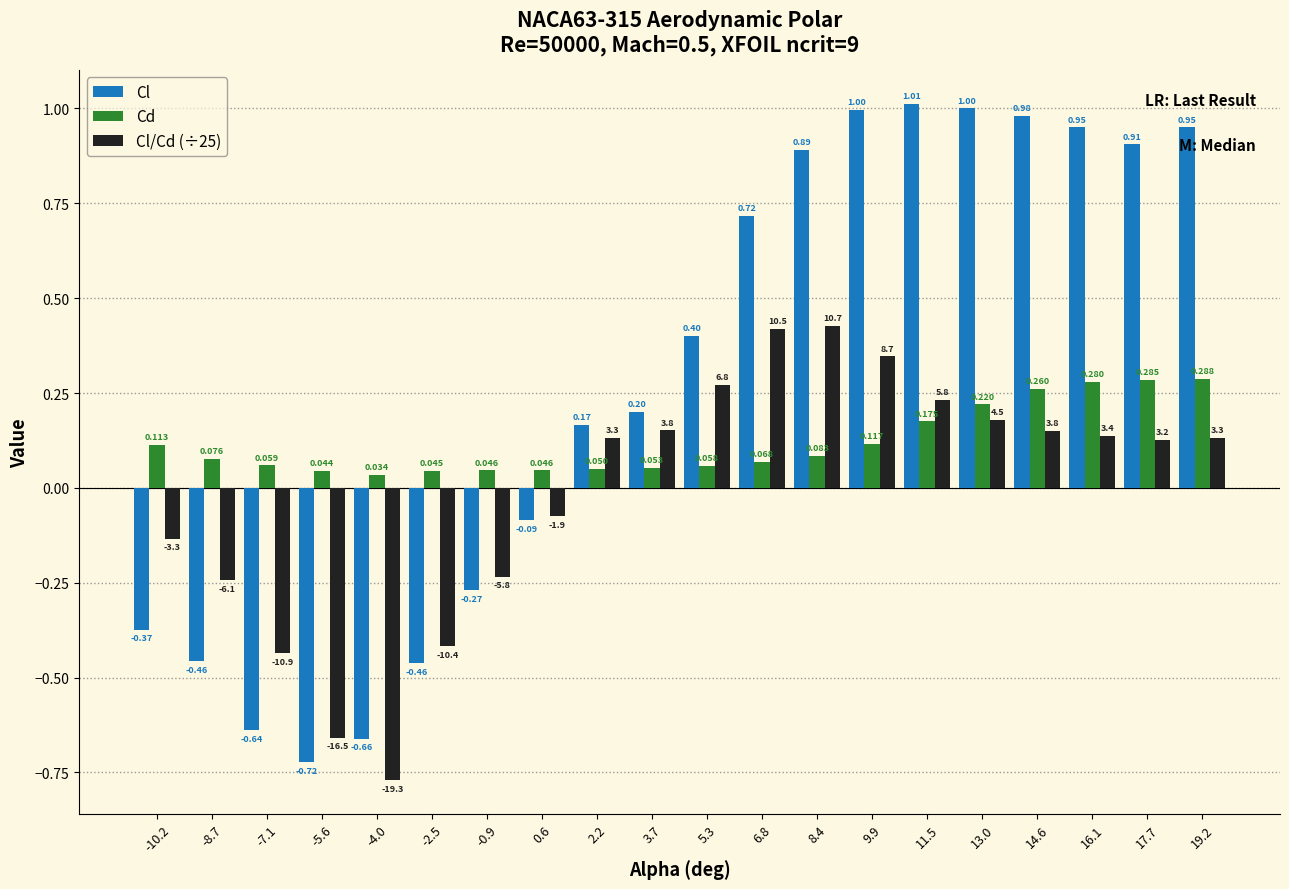

Which series has the largest total across all categories?

Cl